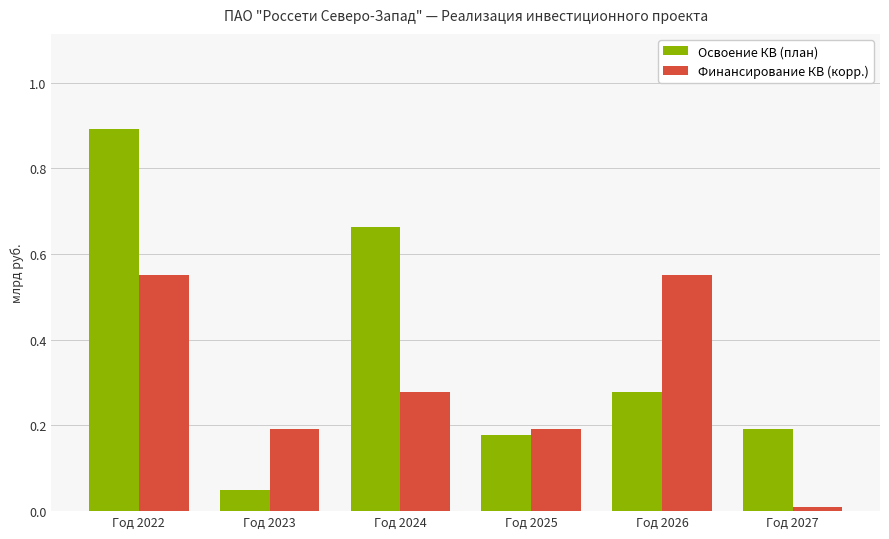

What is the difference between the Финансирование КВ (корр.) values at Год 2027 and Год 2026?

0.5